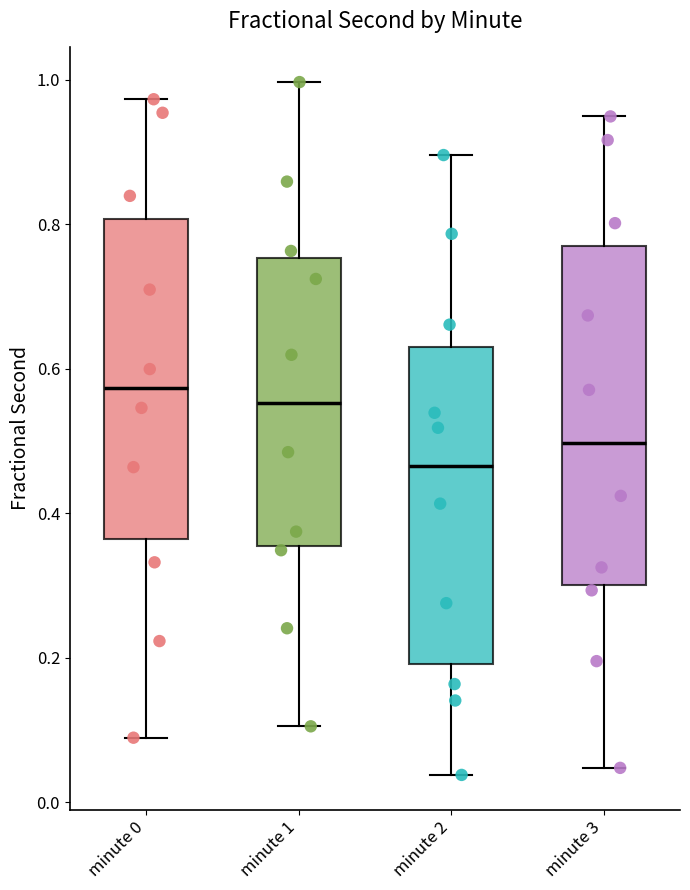

Reading left to right, transcribe this box plot: for each box, give where its median line is, the range the box spans, and where its two whiskers end, as read against the y-axis. The values are not printed on the chart, so give them approximately, as read against the axis.

minute 0: median 0.58, box 0.36 to 0.80, whiskers 0.08 to 0.98
minute 1: median 0.56, box 0.36 to 0.76, whiskers 0.10 to 1.00
minute 2: median 0.46, box 0.20 to 0.64, whiskers 0.04 to 0.90
minute 3: median 0.50, box 0.30 to 0.76, whiskers 0.04 to 0.94